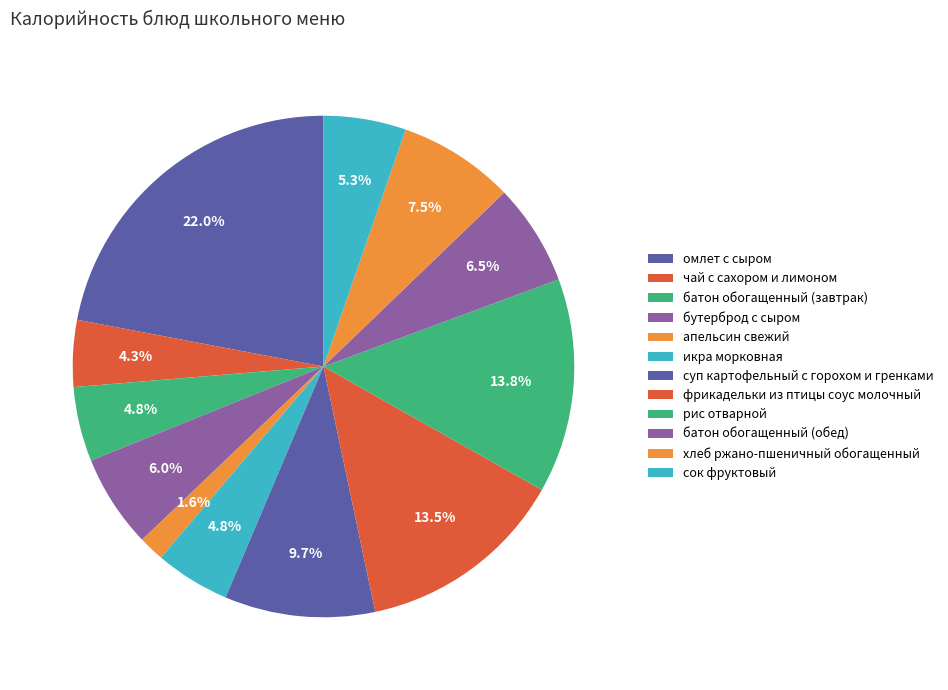

To the nearest percent, what is the combined percentage of сок фруктовый and батон обогащенный (завтрак)?

10%